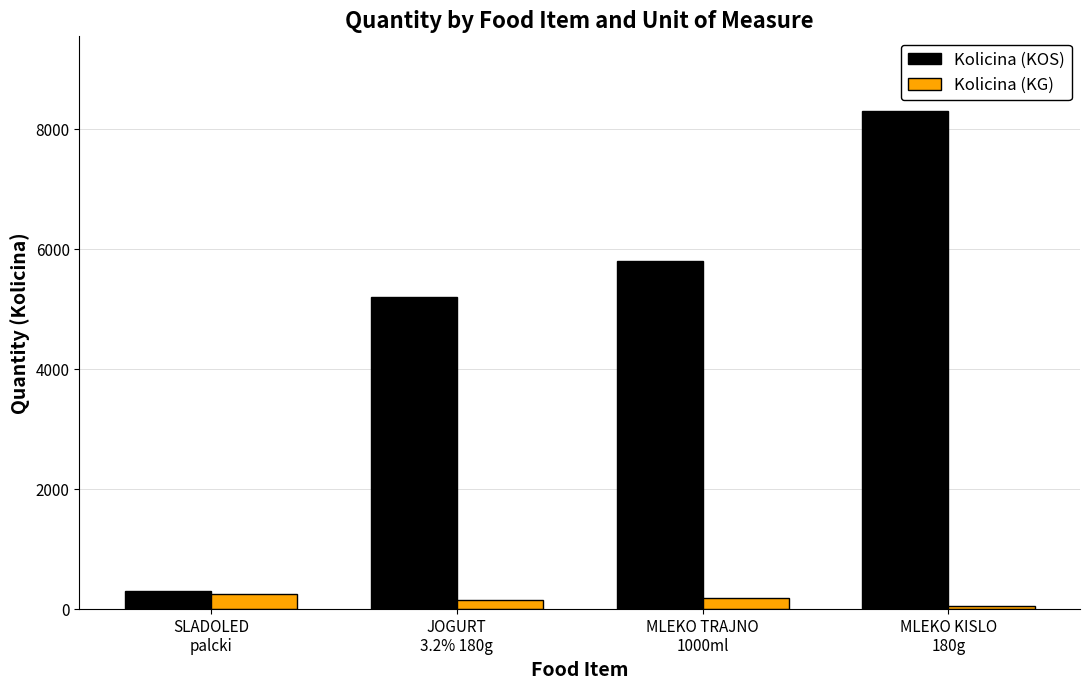

What is the sum of all Kolicina (KG) values?

640